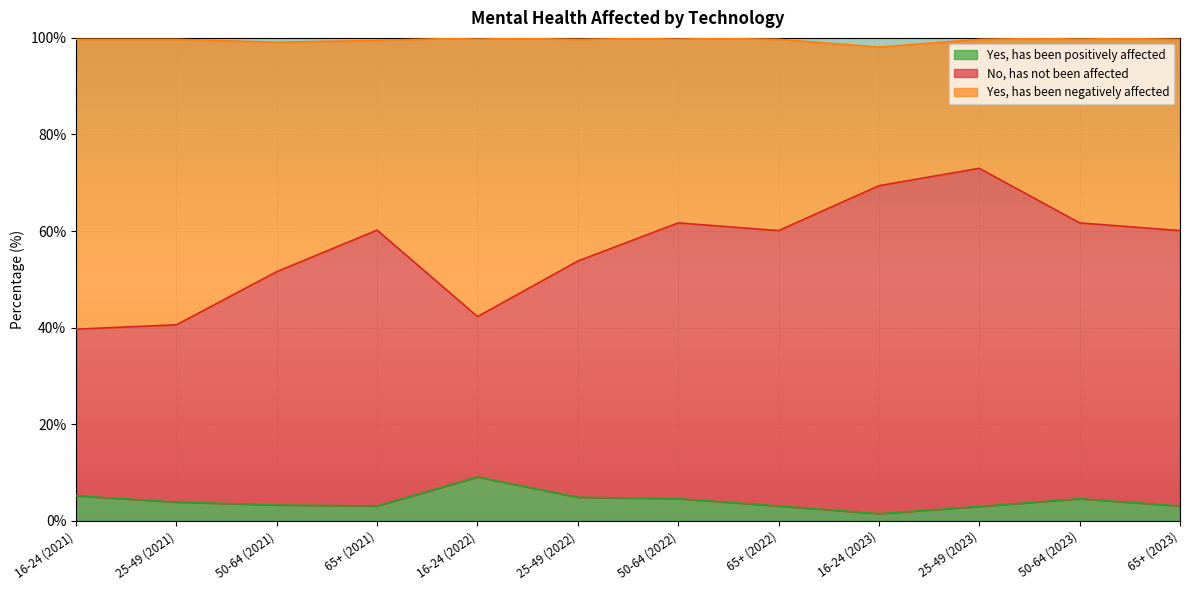

How many data points in No, has not been affected are above 60?

7